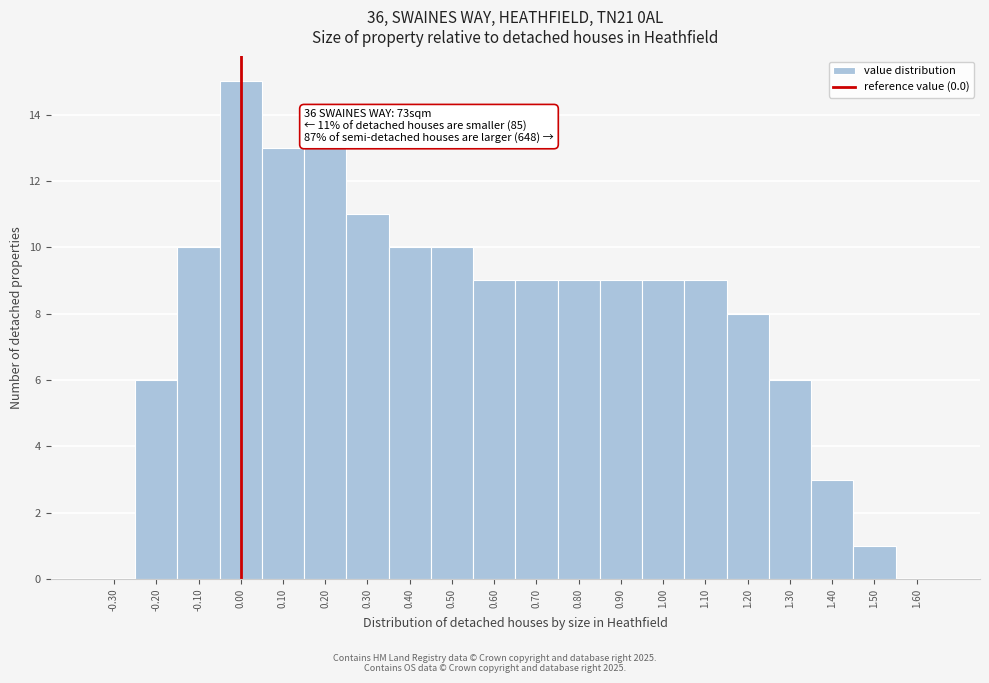

Which range on the x-axis has the tallest bar?

-0.05 to 0.05